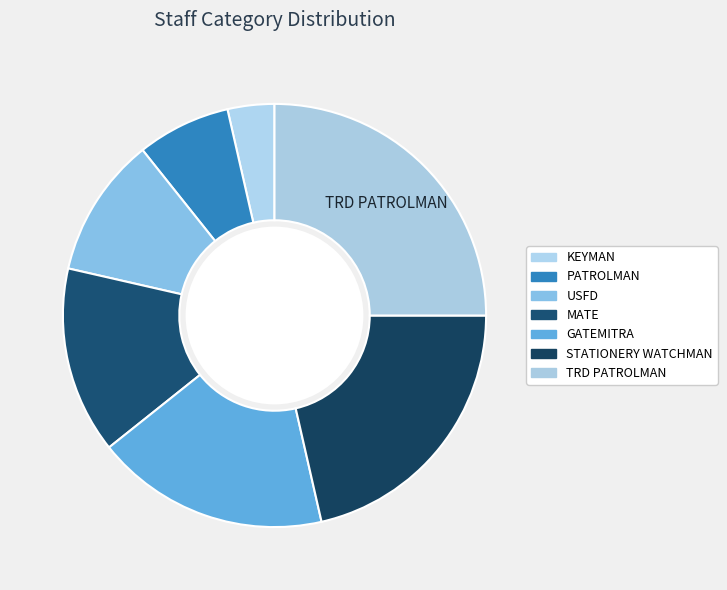

Does STATIONERY WATCHMAN account for over 50% of the chart?

No